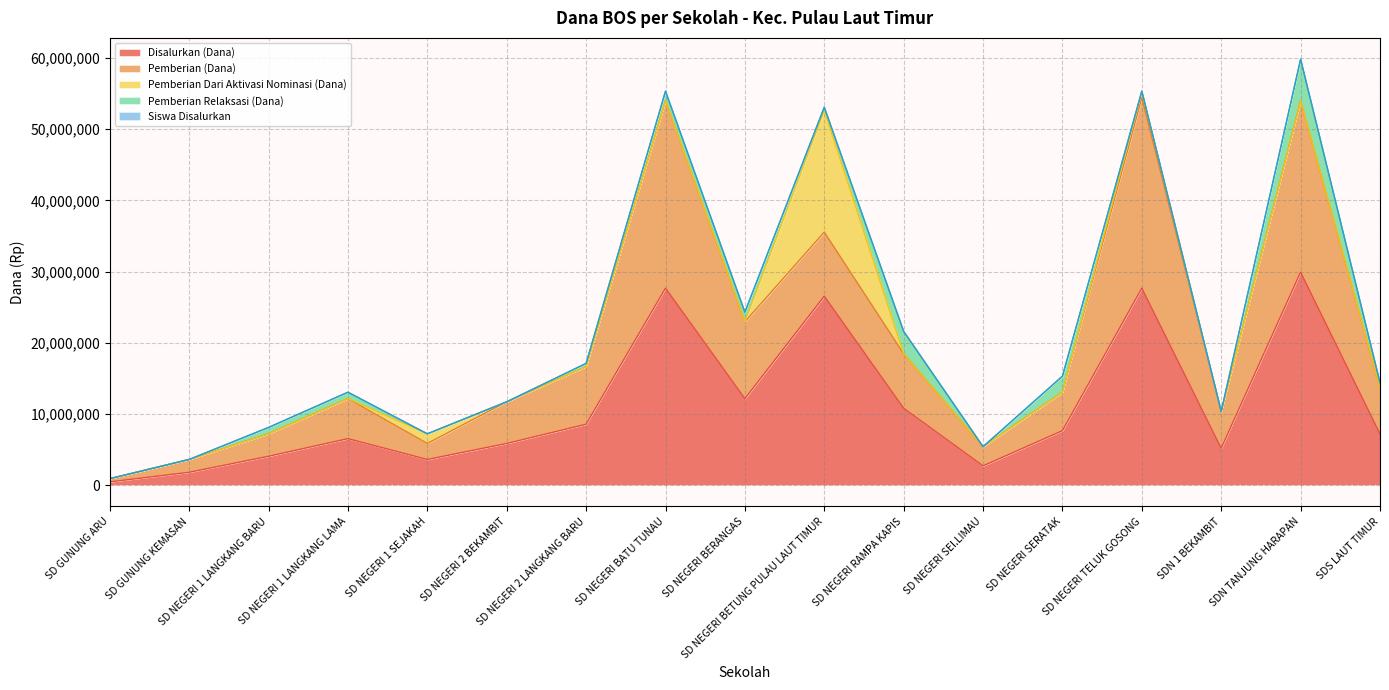

Where do Siswa Disalurkan and Pemberian Relaksasi (Dana) first cross each other?

SD GUNUNG KEMASAN and SD NEGERI 1 LANGKANG BARU